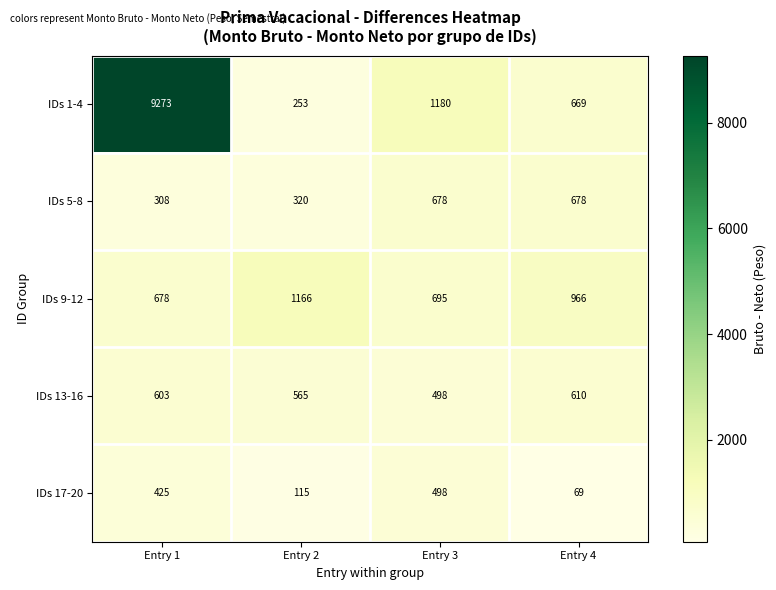

Reading right to left, list all the values displayed in this chart.

IDs 1-4: Entry 4=669	Entry 3=1180	Entry 2=253	Entry 1=9273
IDs 5-8: Entry 4=678	Entry 3=678	Entry 2=320	Entry 1=308
IDs 9-12: Entry 4=966	Entry 3=695	Entry 2=1166	Entry 1=678
IDs 13-16: Entry 4=610	Entry 3=498	Entry 2=565	Entry 1=603
IDs 17-20: Entry 4=69	Entry 3=498	Entry 2=115	Entry 1=425